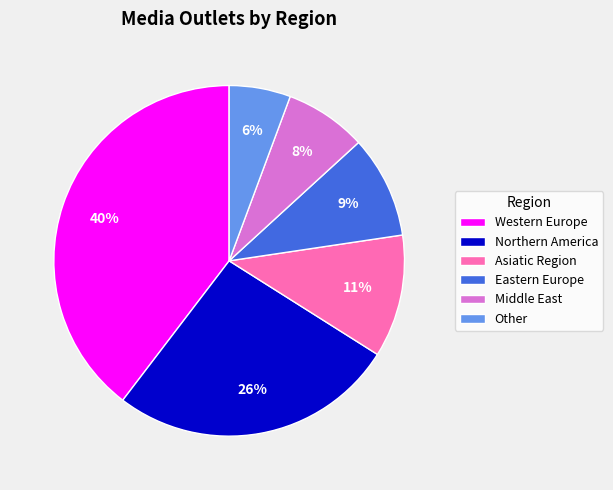

Which has a higher value, Western Europe or Other?

Western Europe